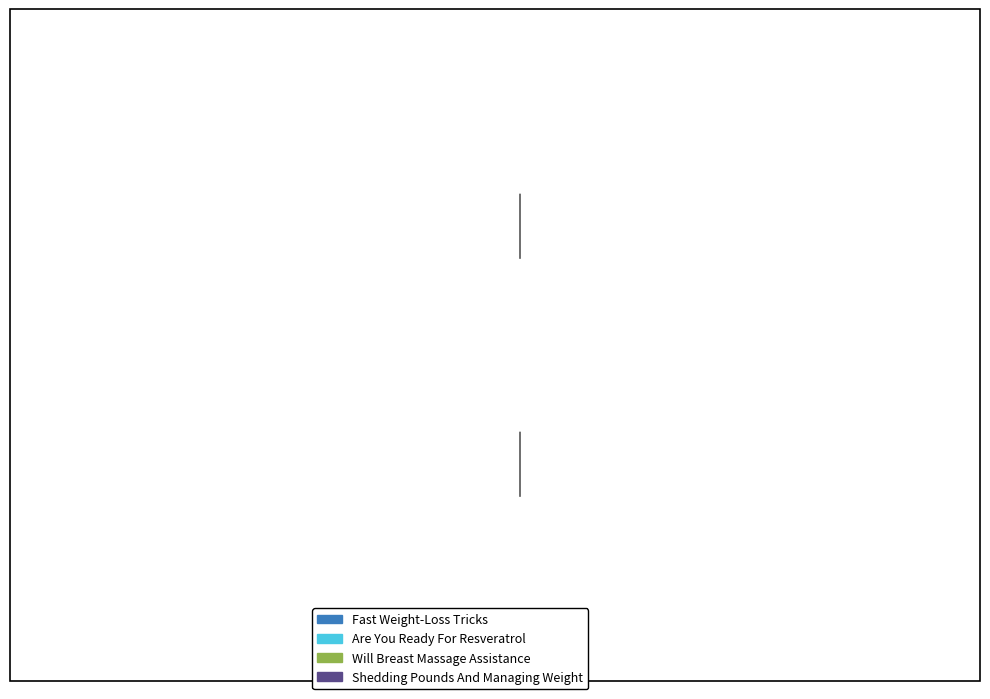

How many segments does this pie chart have?

4